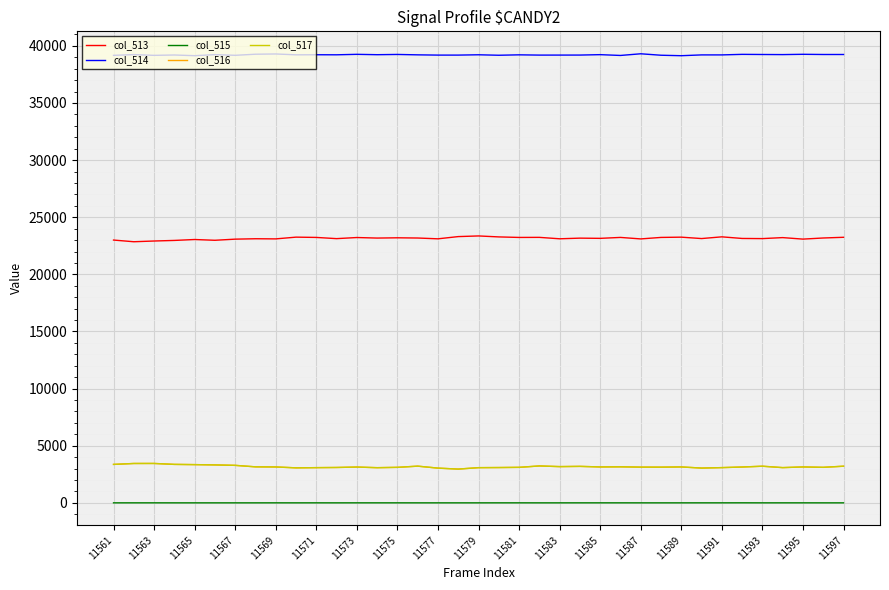

True or false: col_516 and col_514 intersect in this chart.

False